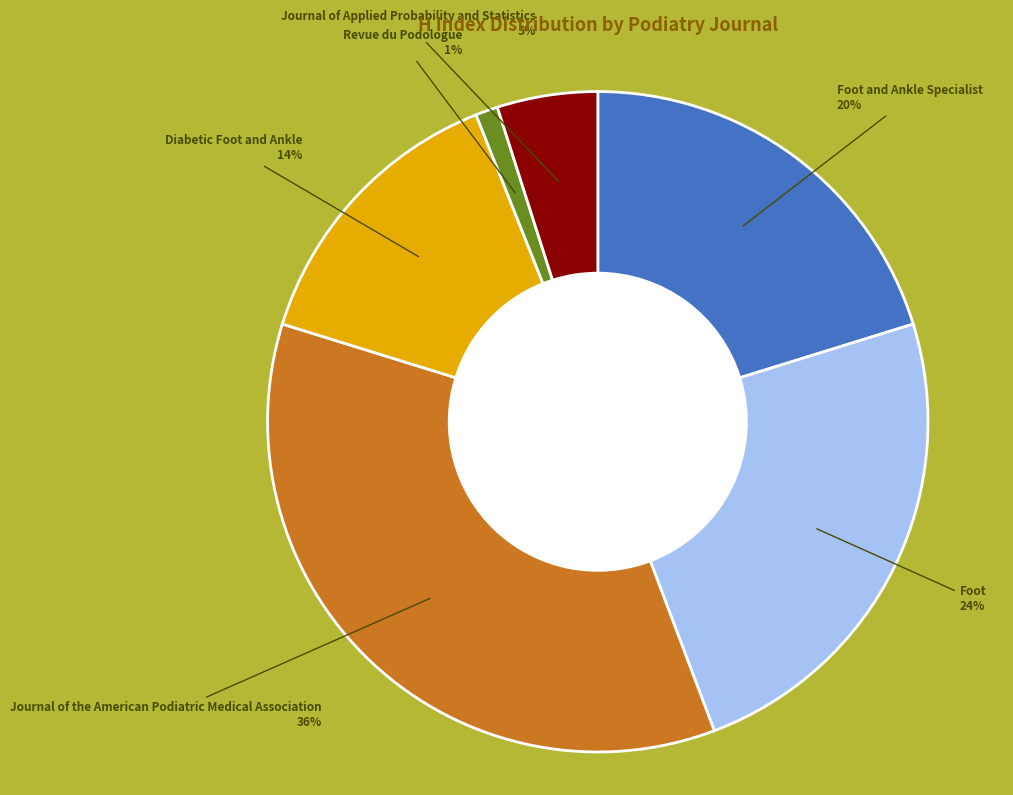

To the nearest percent, what is the average slice percentage?

17%